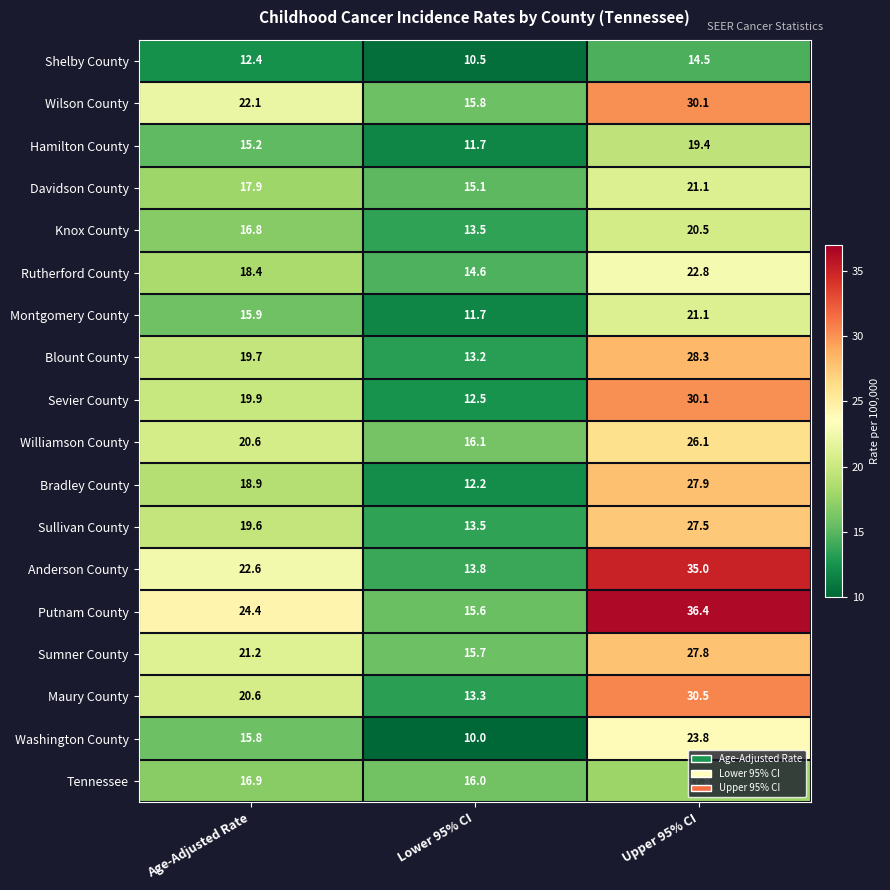

List the labels in order of Blount County value, largest first.

Upper 95% CI, Age-Adjusted Rate, Lower 95% CI